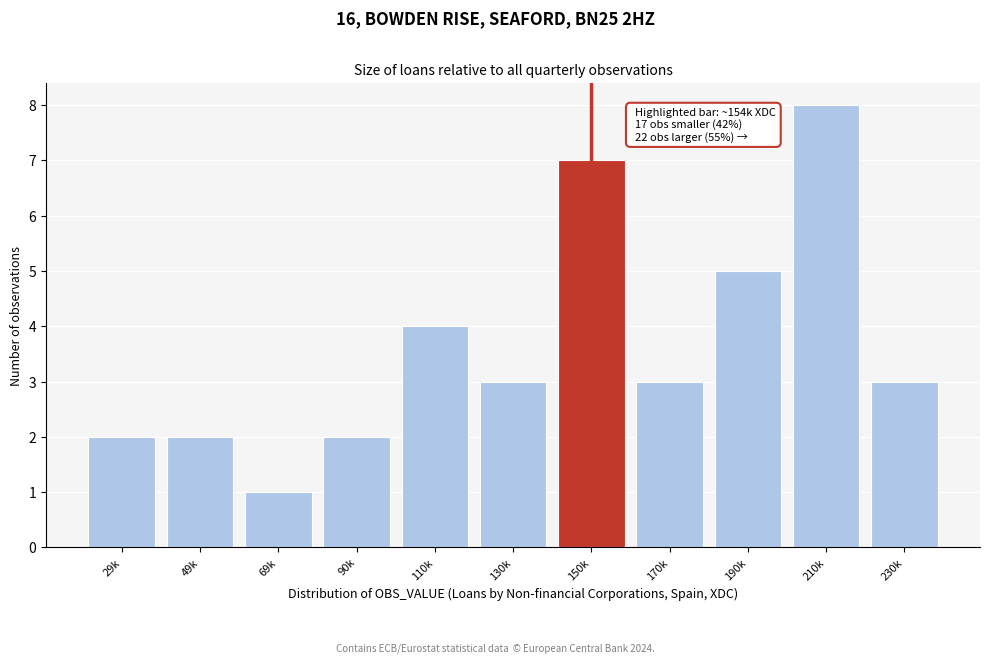

Reading right to left, what are all the values shown in this chart?

230k=3	210k=8	190k=5	170k=3	150k=7	130k=3	110k=4	90k=2	69k=1	49k=2	29k=2